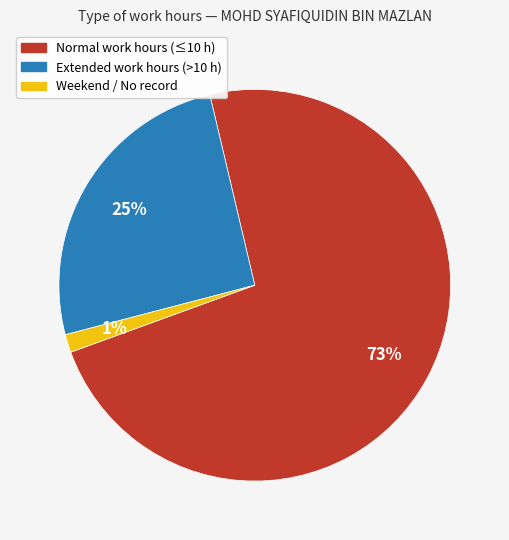

To the nearest percent, what is the average slice percentage?

33%